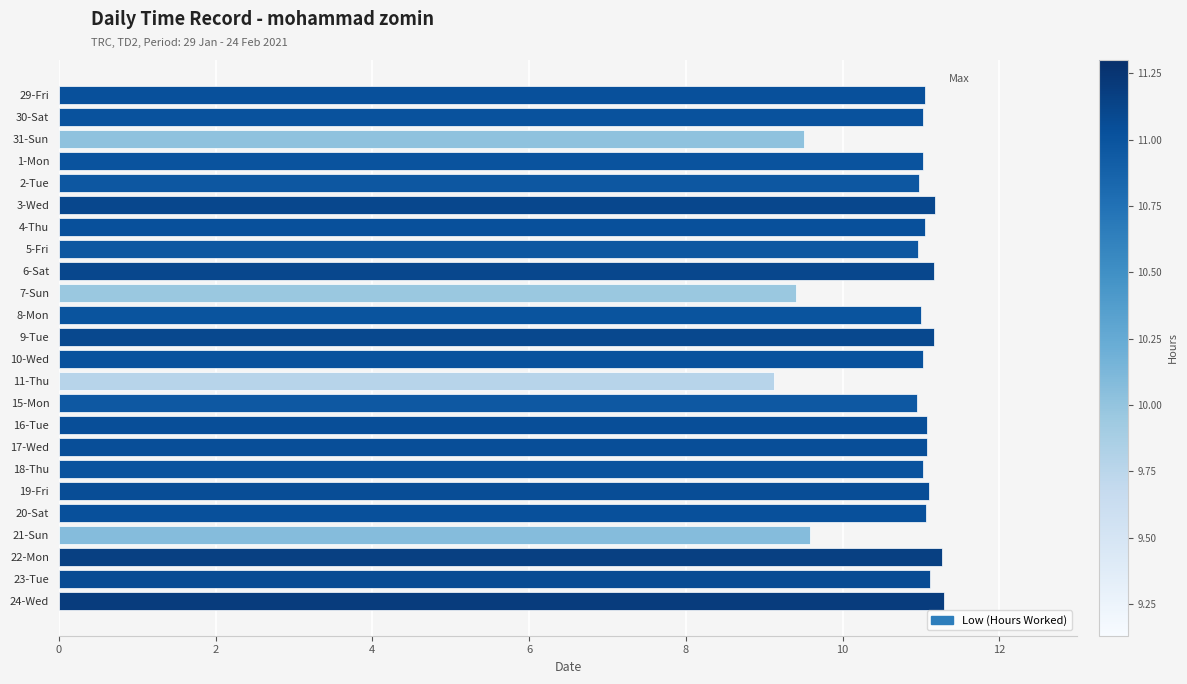

Count the number of categories in the chart.

24